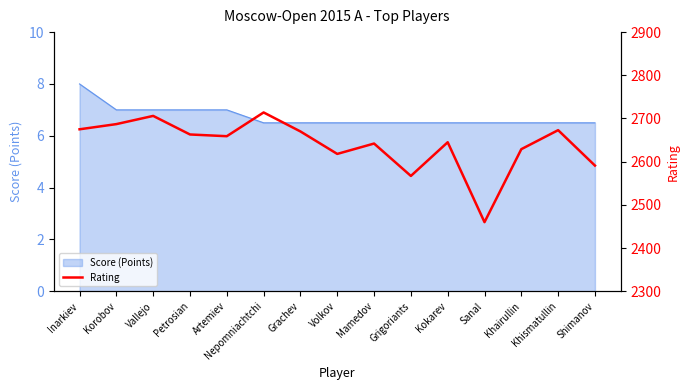

Rank the categories by value from lowest to highest.

Sanal, Grigoriants, Shimanov, Volkov, Khairullin, Mamedov, Kokarev, Artemiev, Petrosian, Grachev, Khismatullin, Inarkiev, Korobov, Vallejo, Nepomniachtchi